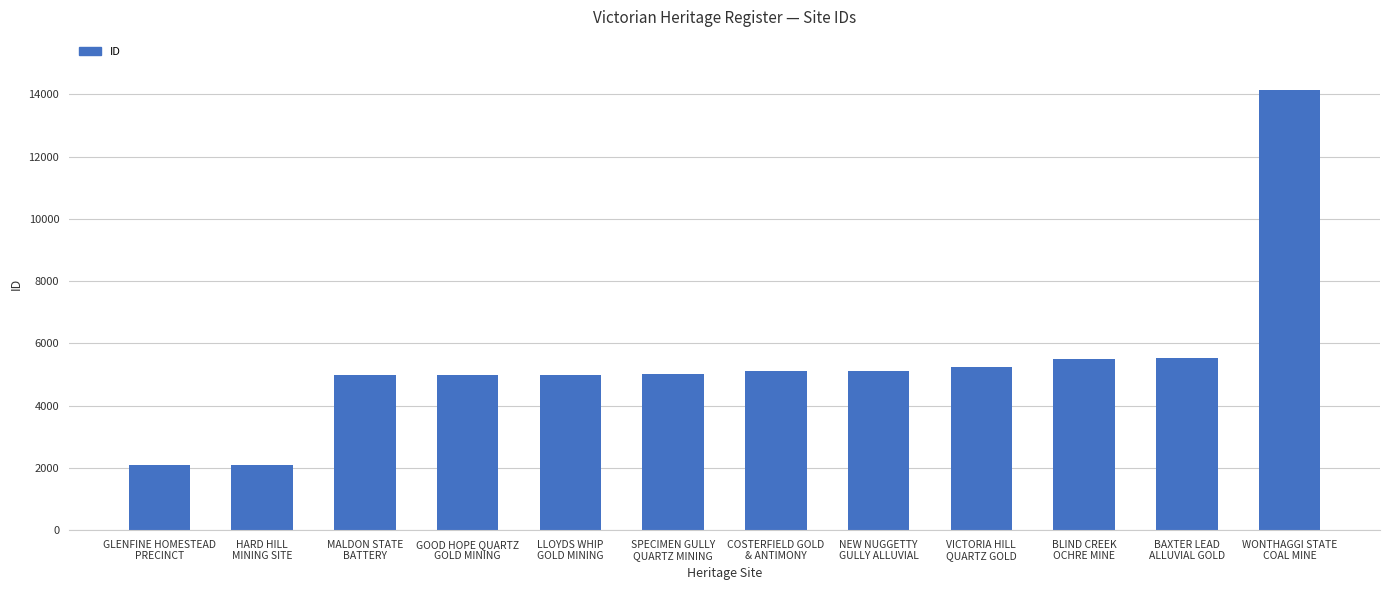

What is the smallest value displayed?

2084